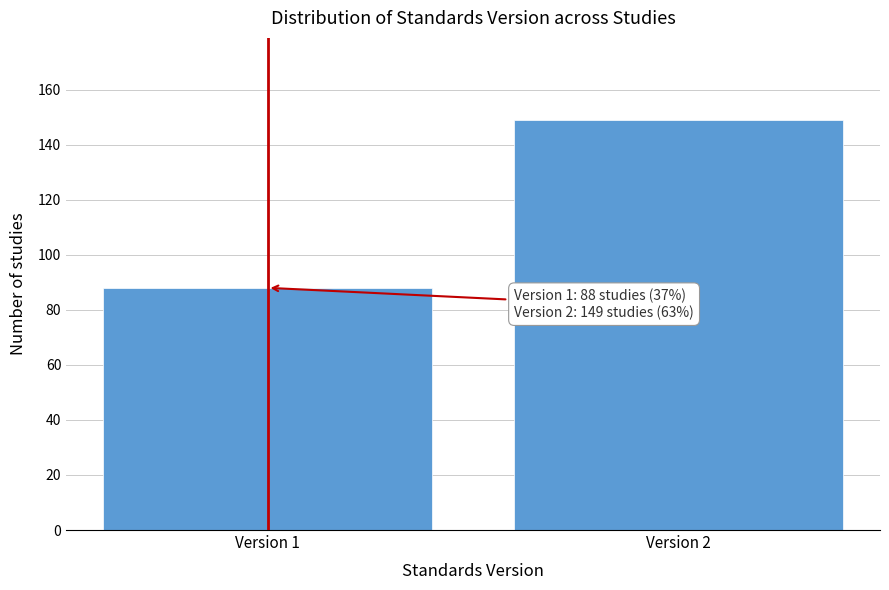

Reading left to right, list all the values displayed in this chart.

88	149